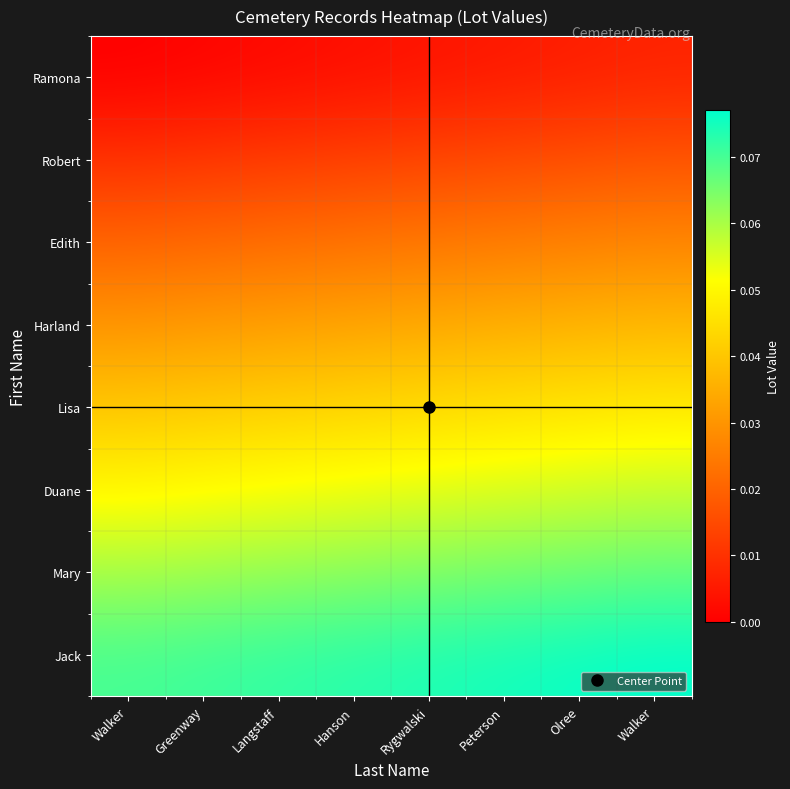

Count the number of categories in the chart.

8